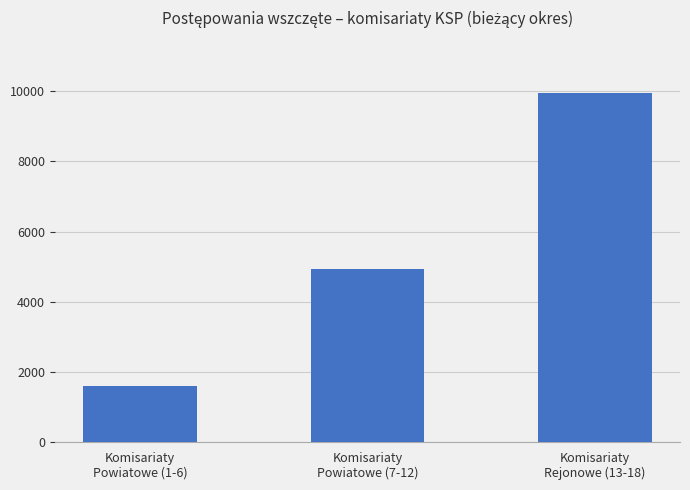

What is the sum of all values?

16462